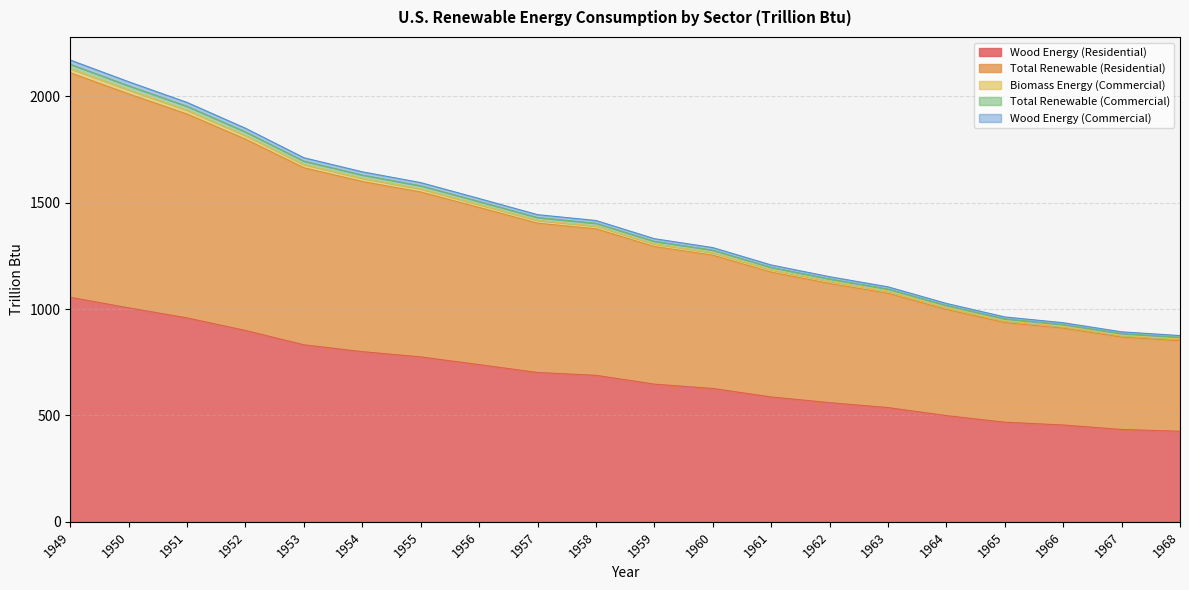

How many data points in Total Renewable (Commercial) are above 1403?

10